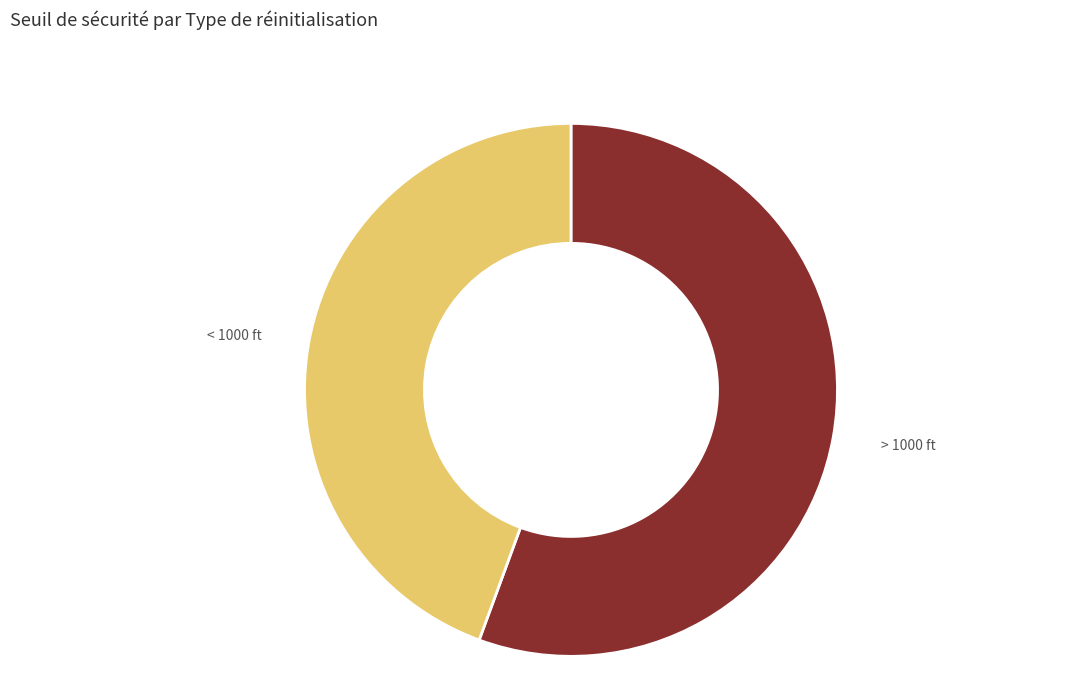

Do > 1000 ft and < 1000 ft together represent more than half of the pie?

Yes